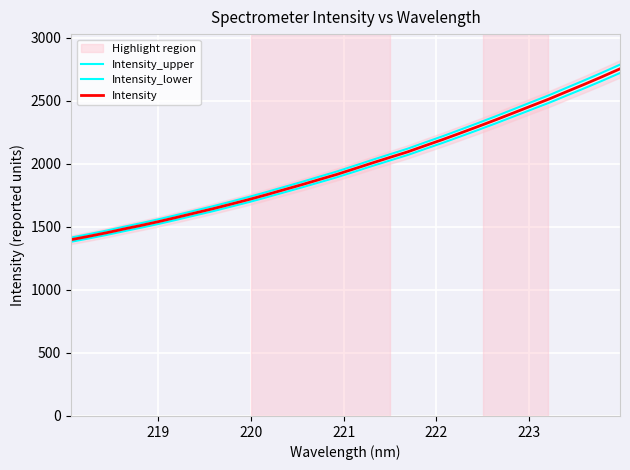

How many categories are shown in the chart?

32